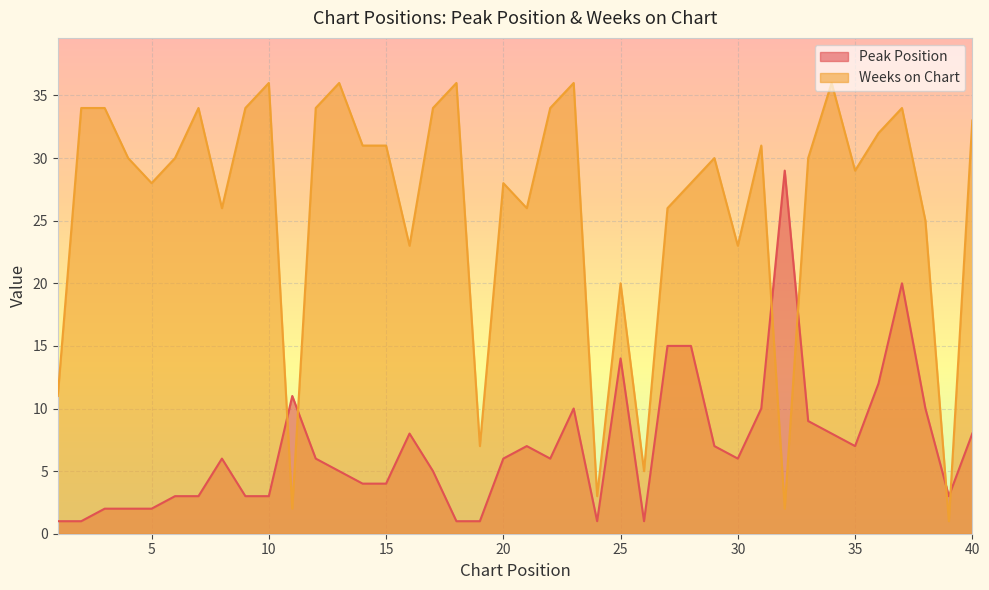

In Peak Position, how many points are lower than both neighbors (excluding endpoints)?

6